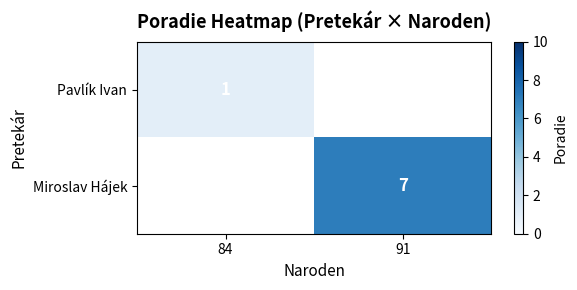

The Miroslav Hájek series shows 7 at 91. True or false?

True